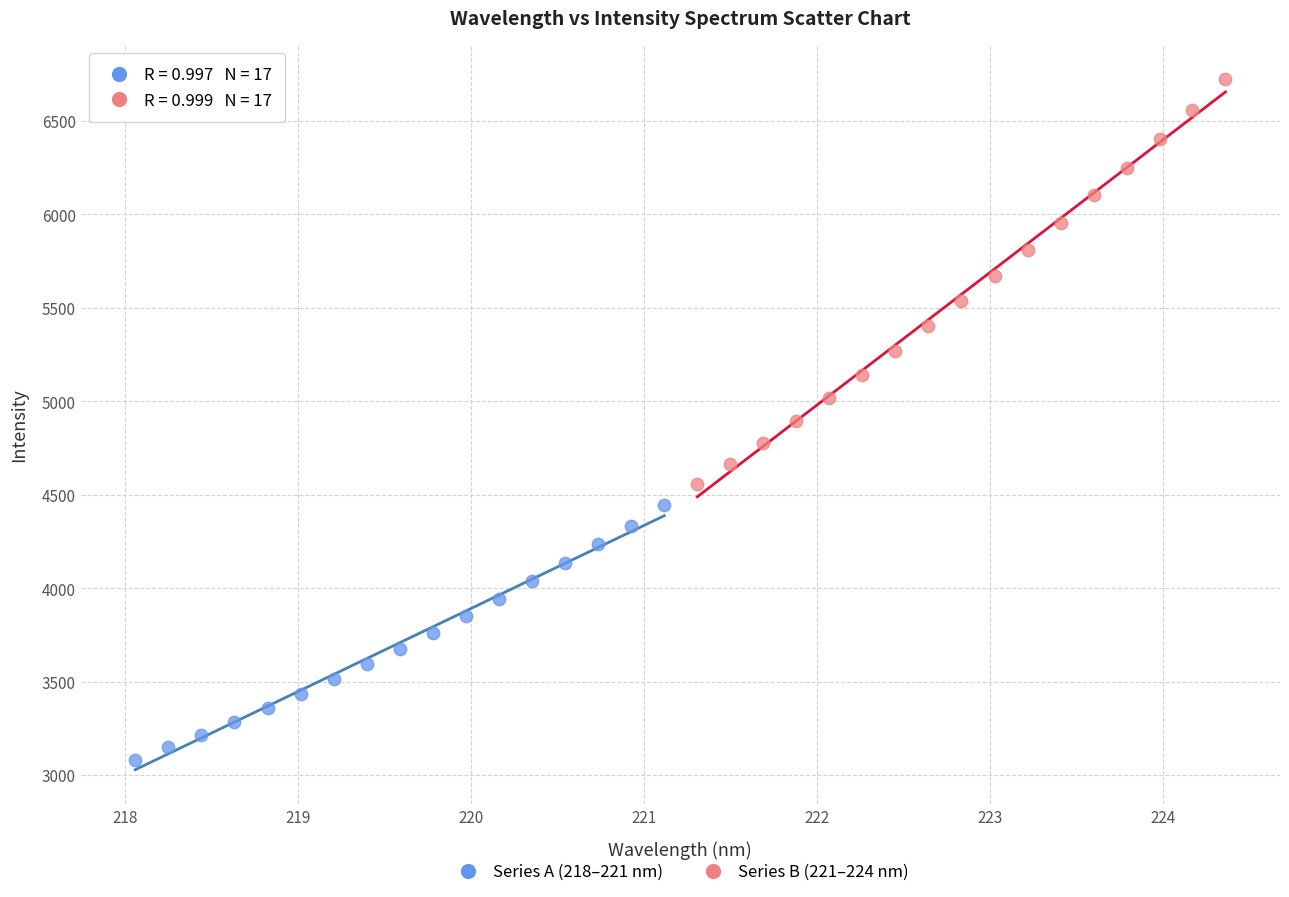

Which series has the widest spread of Y values?

Series B (221–224 nm)